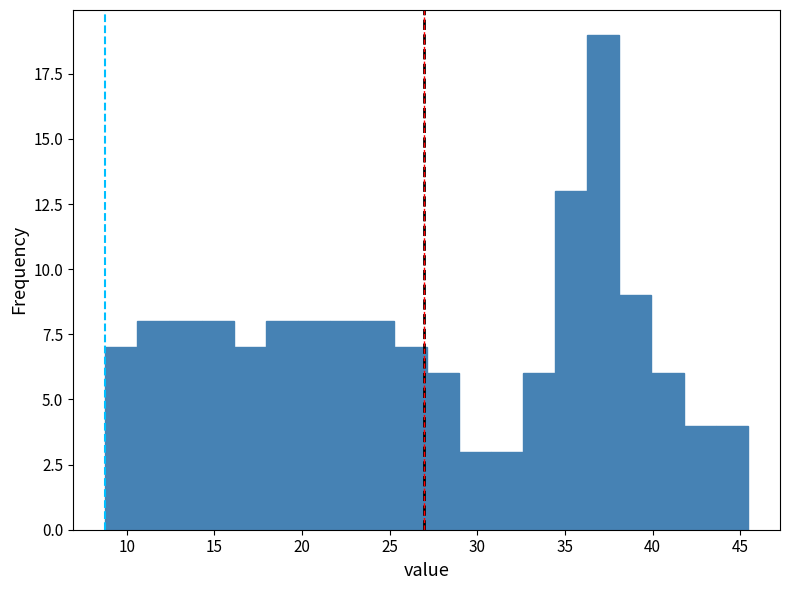

Around what value on the x-axis is the tallest bar? Give the approximate position of its centre, as read against the axis.

37.0